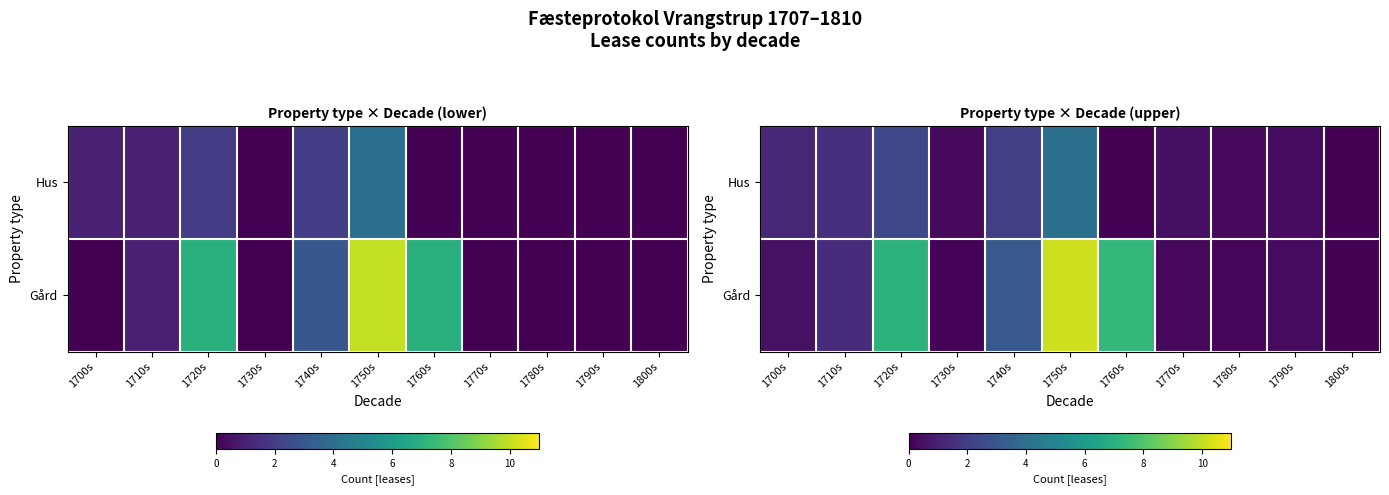

True or false: Gård has a value of 0.1 at 1730s.

False